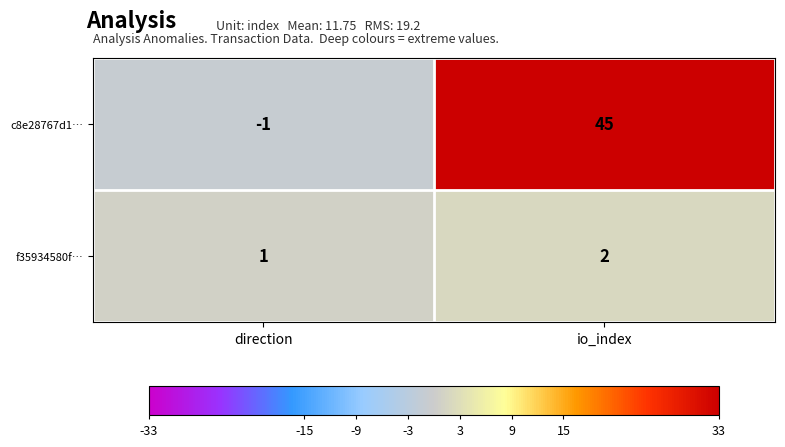

At which label is c8e28767d1… closest to 22?

direction